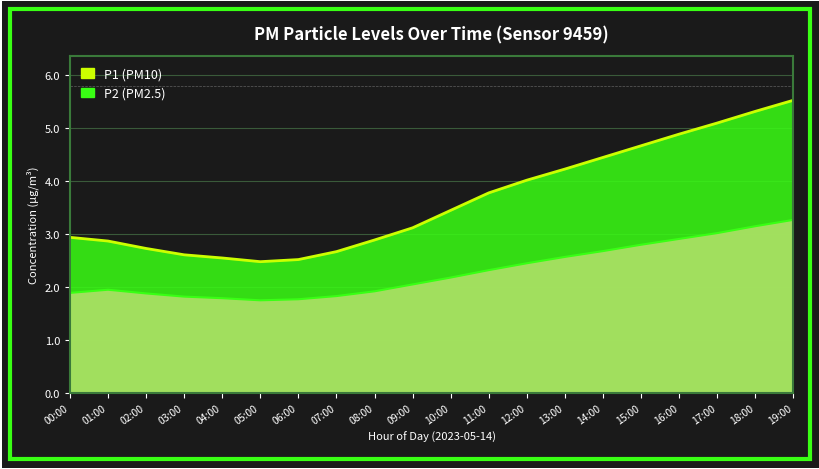

Between 02:00 and 03:00, which series saw the biggest shift?

P1